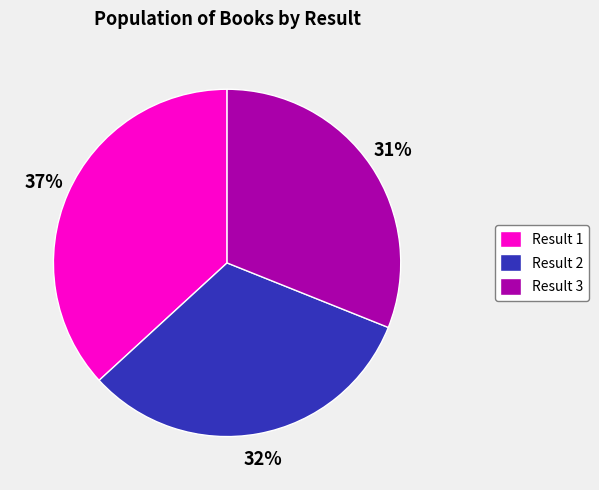

What percentage is the Result 2 slice, to the nearest percent?

32%